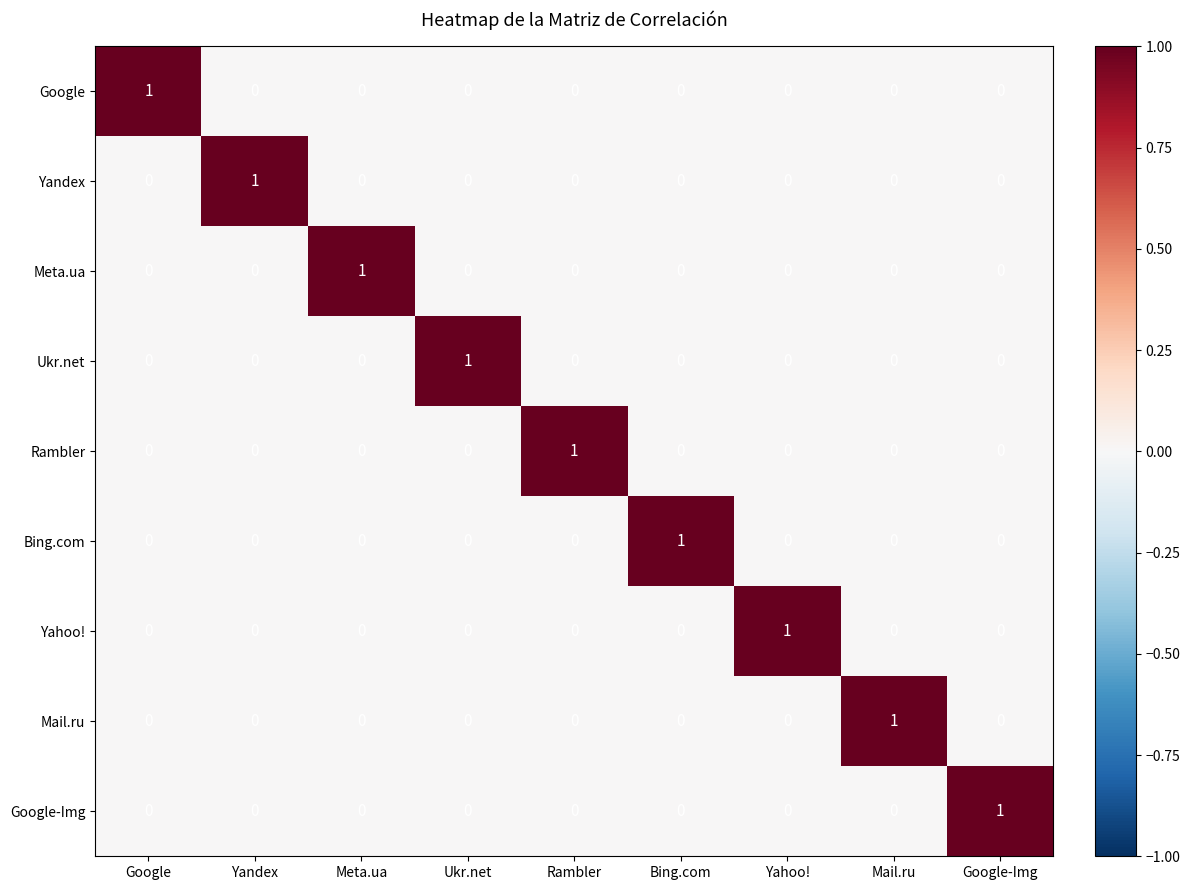

Which category has the highest value in the Google series?

Google